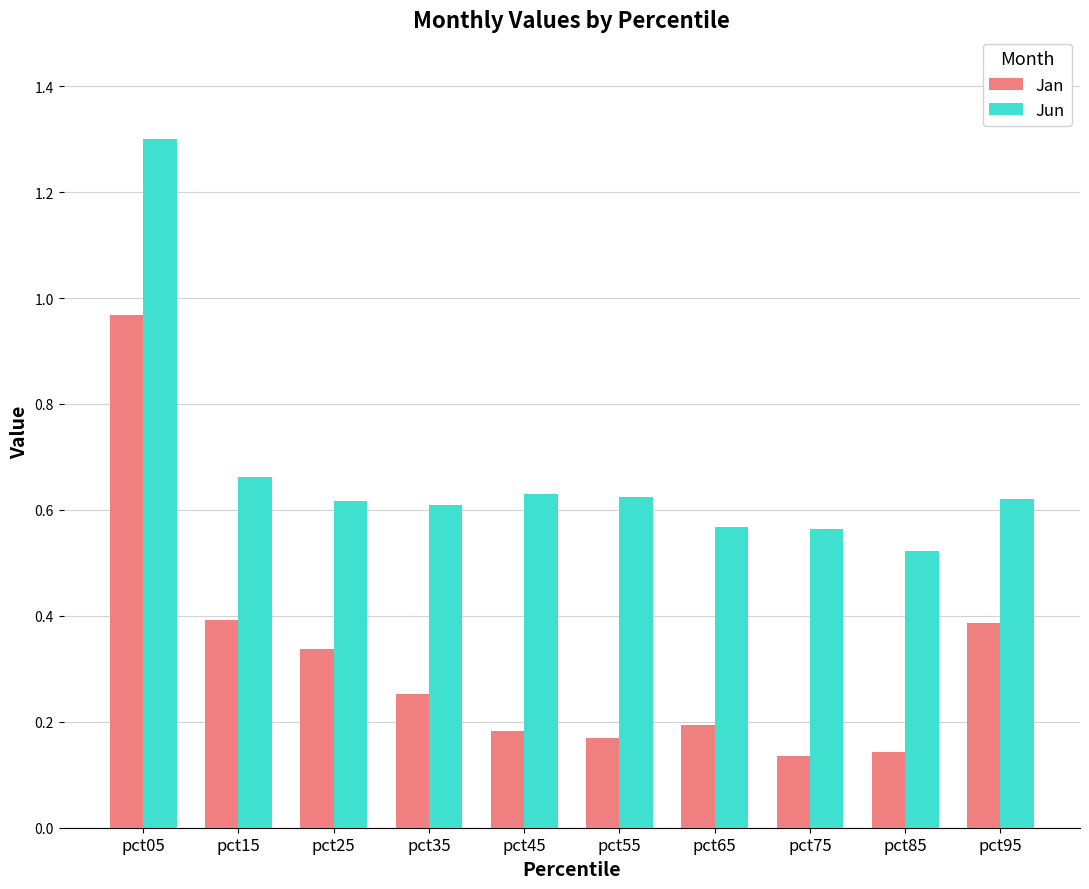

How many Jun values are between 0 and 1?

9